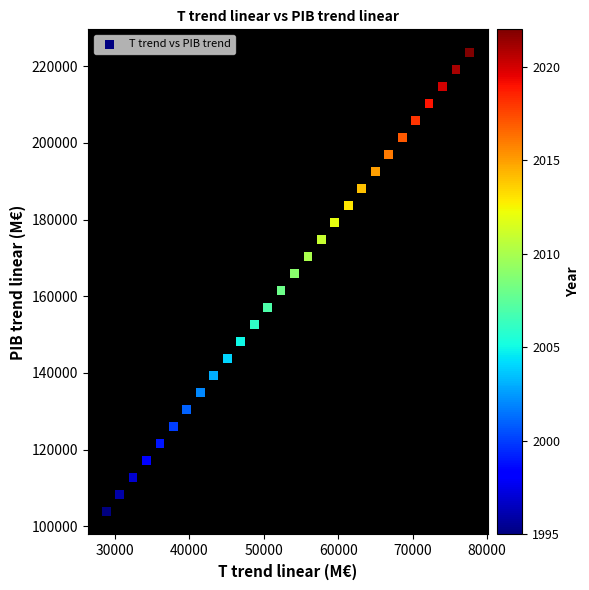

What is the range of X values (max minus min)?

48824.1